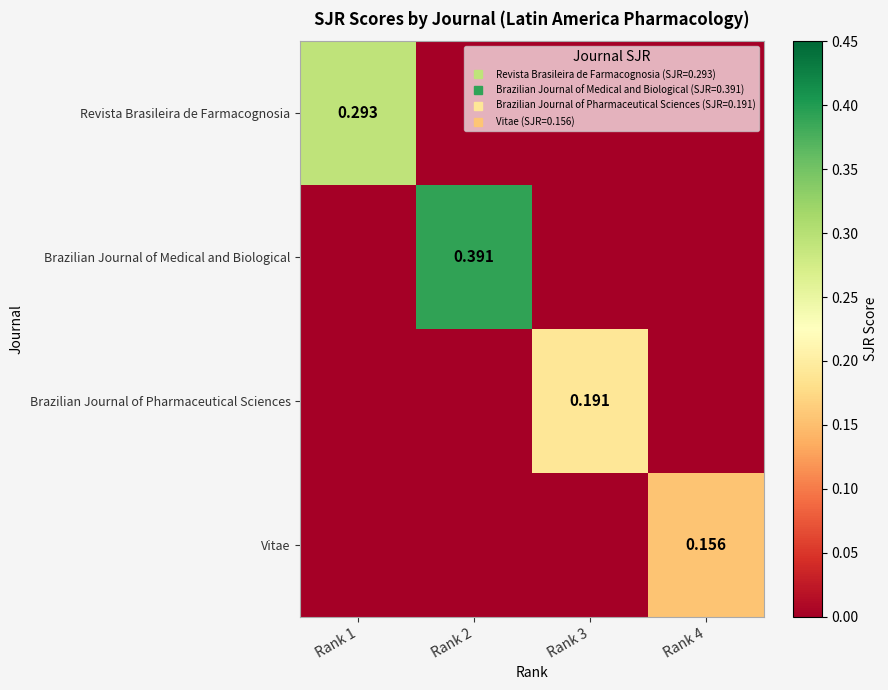

True or false: Brazilian Journal of Pharmaceutical Sciences has a value of 0.0 at Rank 1.

True